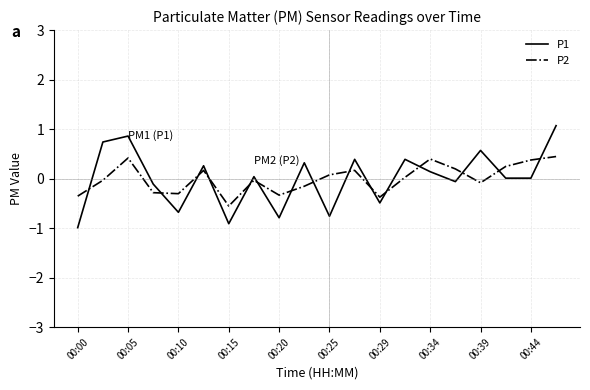

What is the difference between the maximum and minimum values in the P1 series?

2.1